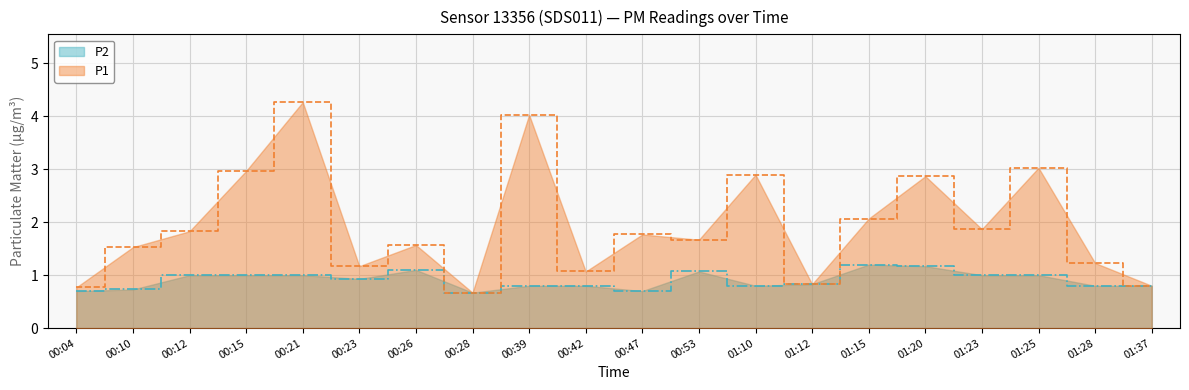

What is the label of the 13th point from the right?

00:28